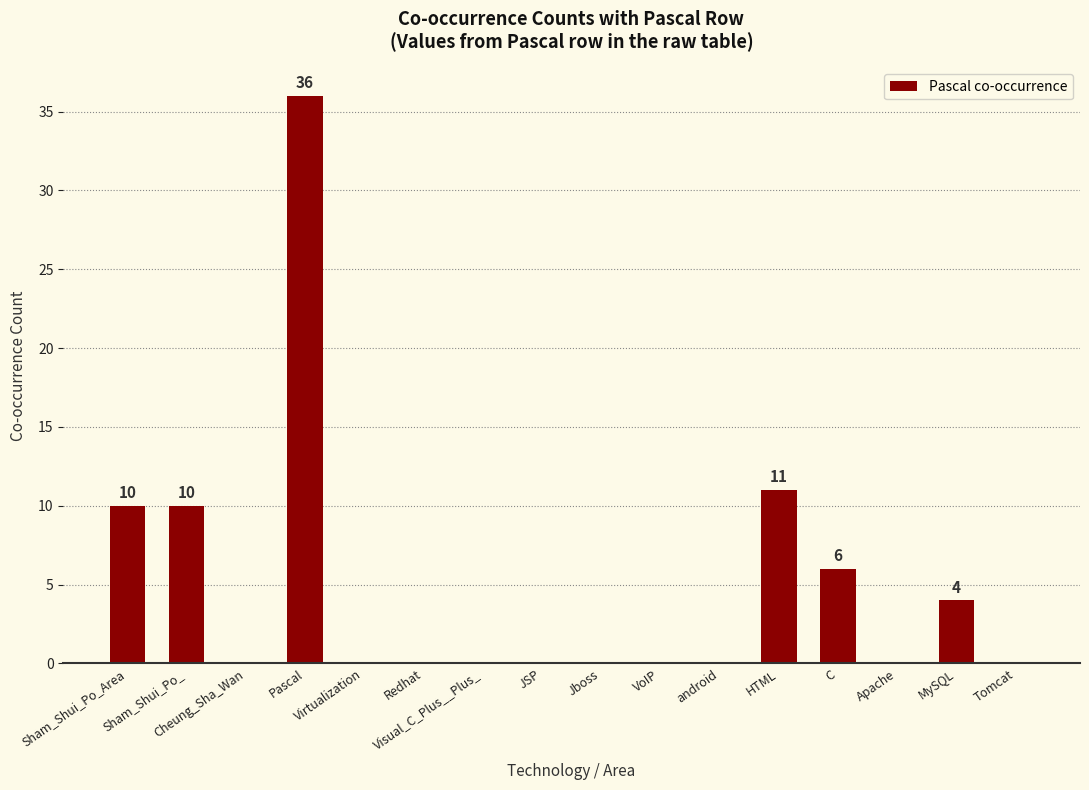

What is the maximum value shown in the chart?

36